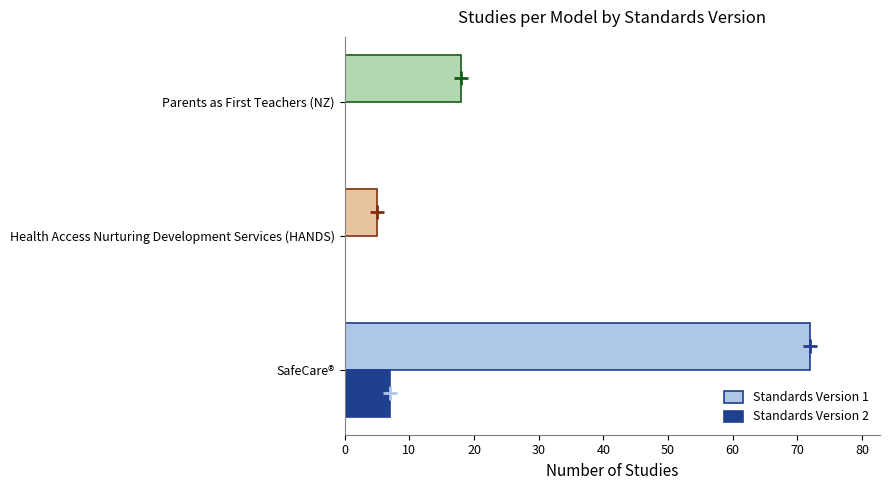

How many data points does each series have?

3